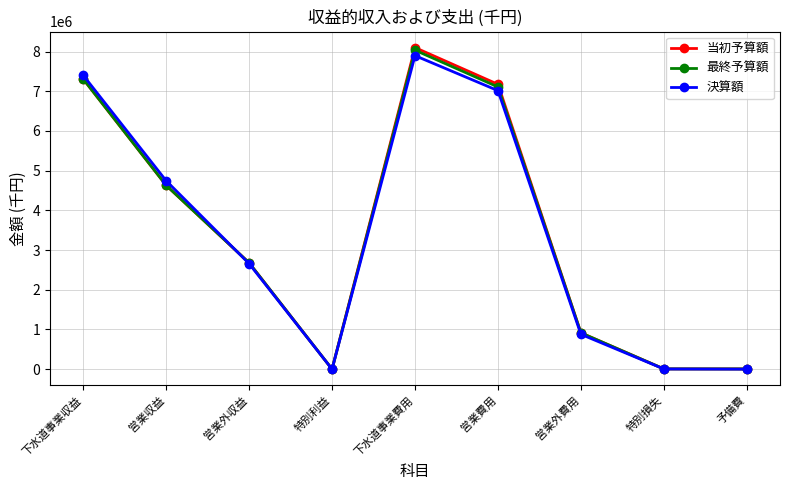

The 最終予算額 series shows 914459 at 営業外費用. True or false?

True